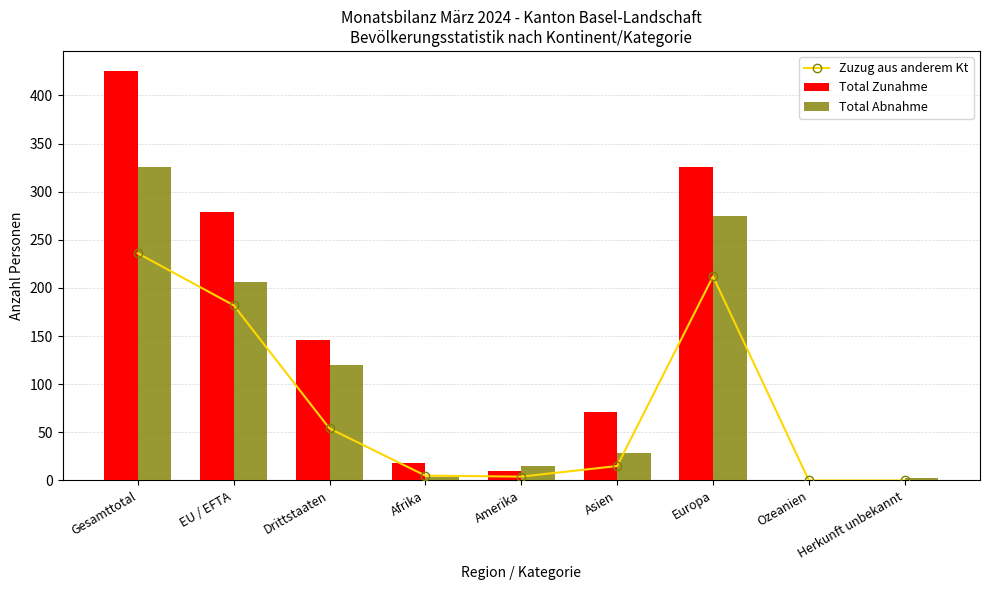

What is the value of the Total Abnahme bar at the 2nd from the left?

206